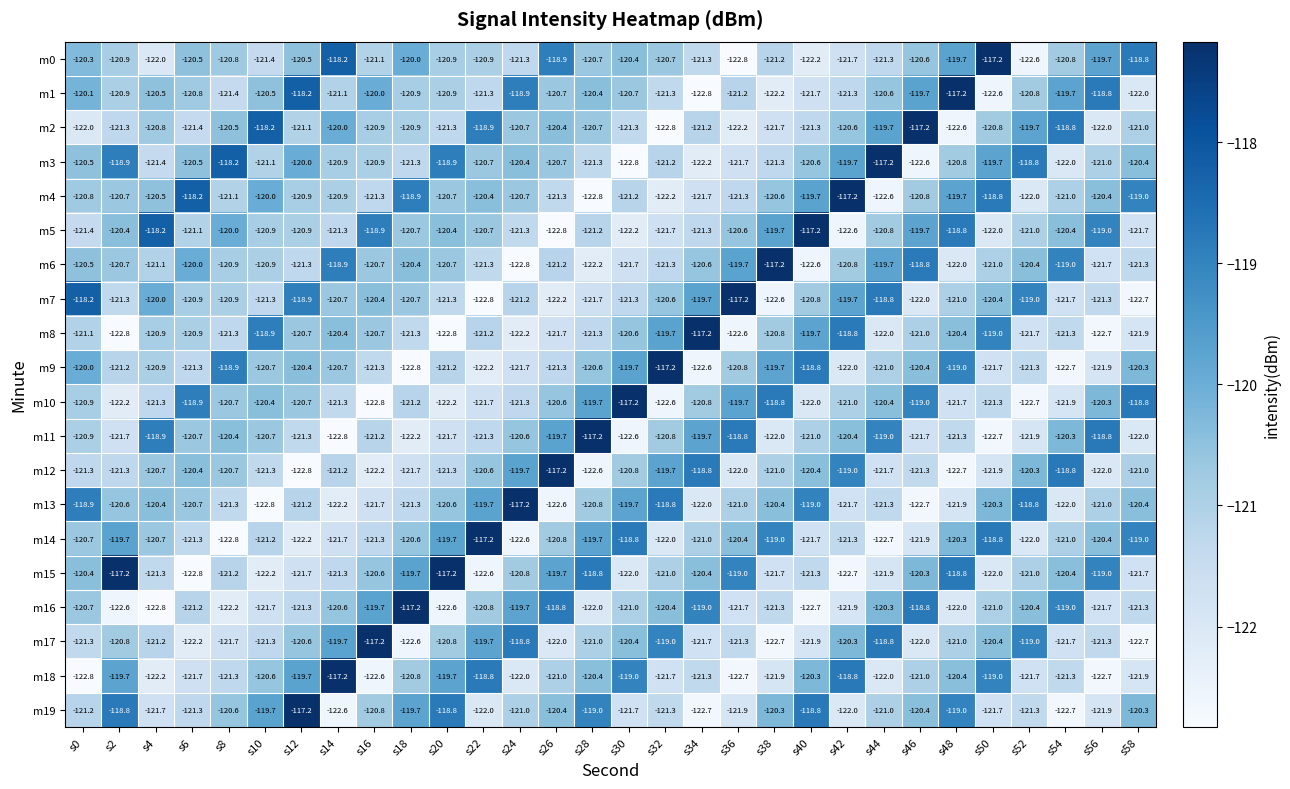

The m11 series shows -118.9 at s4. True or false?

True